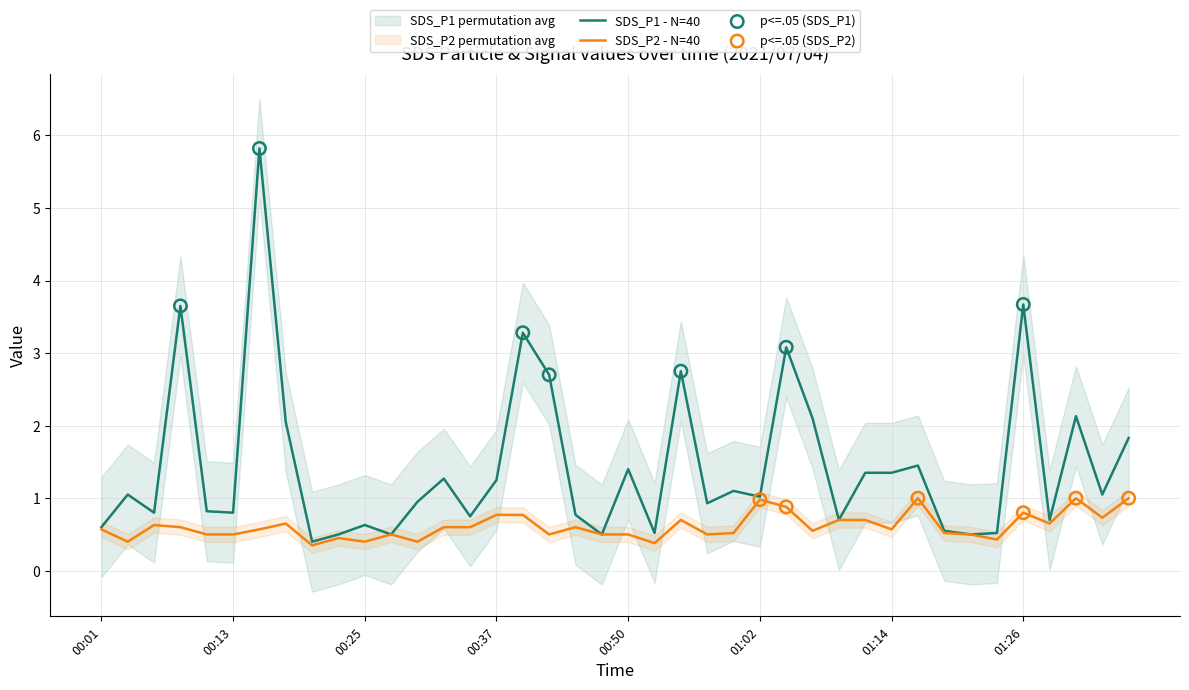

Which series has the largest total across all categories?

SDS_P1